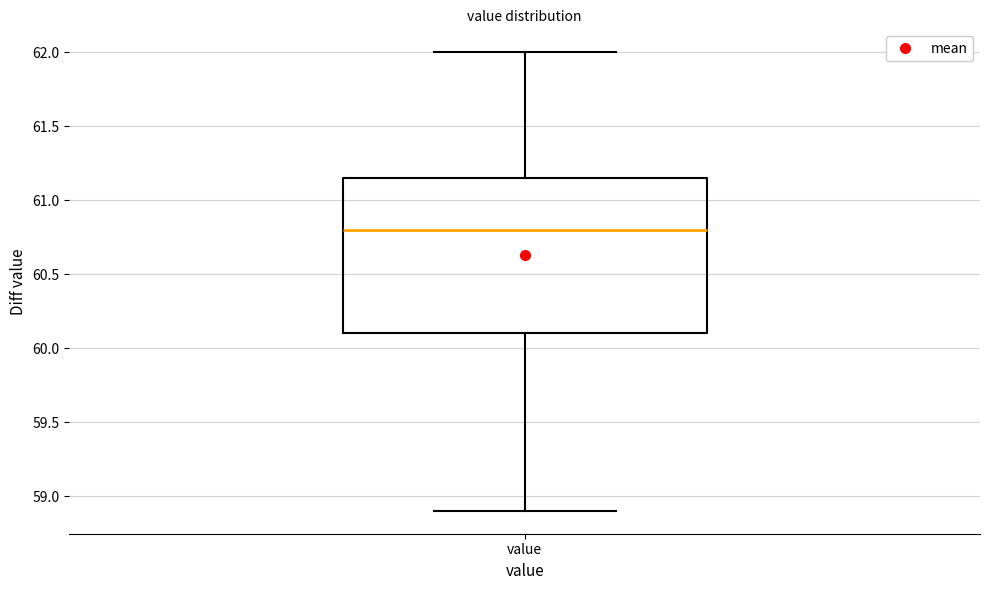

Transcribe this box plot: give where the median line is, the range the box spans, and where the two whiskers end, as read against the y-axis. The values are not printed on the chart, so give them approximately, as read against the axis.

median 60.80, box 60.10 to 61.15, whiskers 58.90 to 62.00